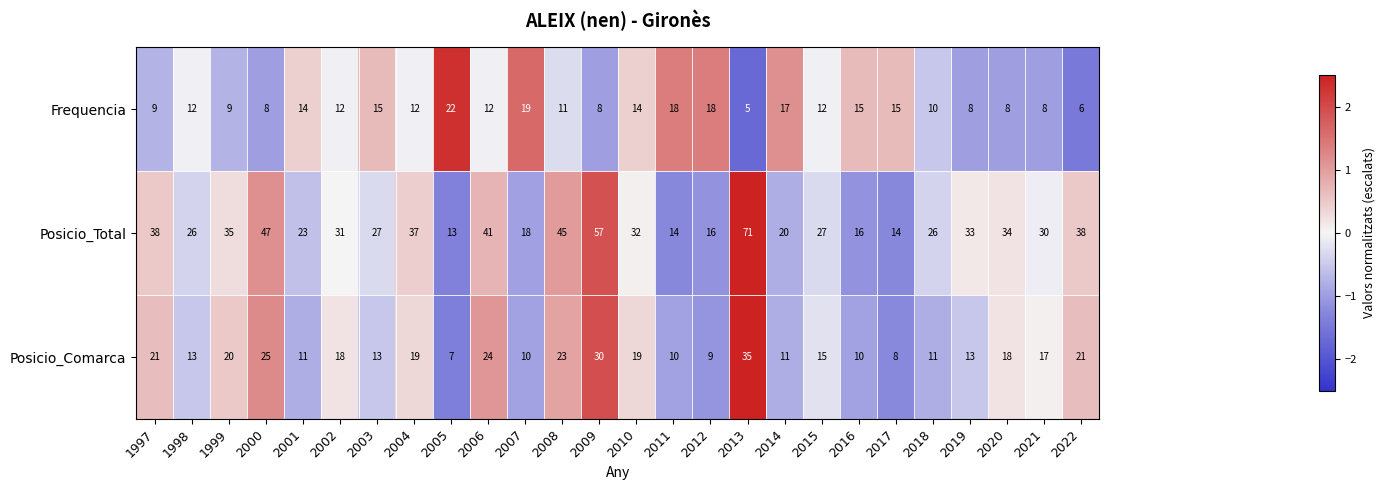

How many categories are shown in the chart?

26